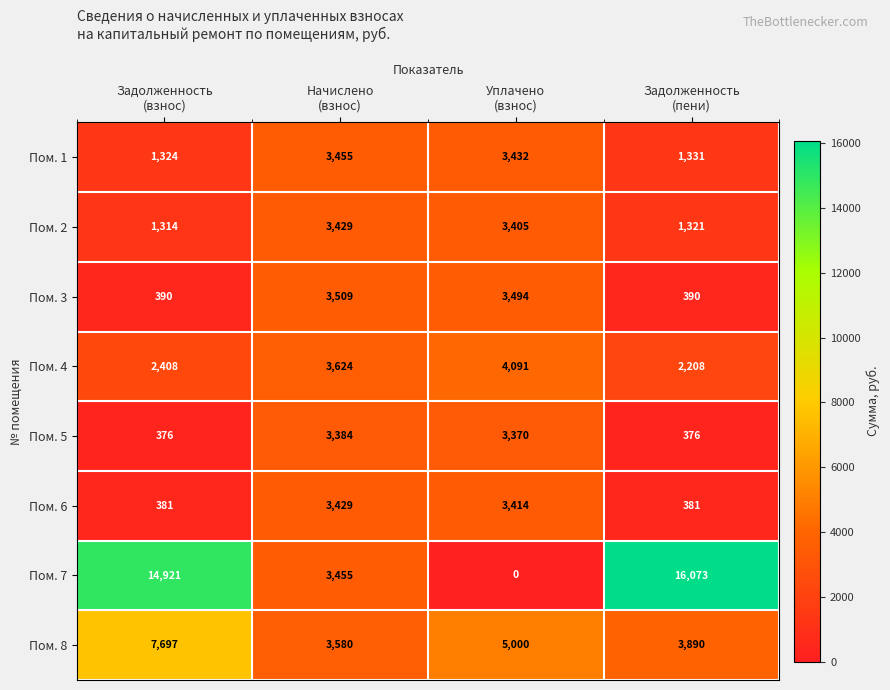

Count the number of data series in this chart.

8